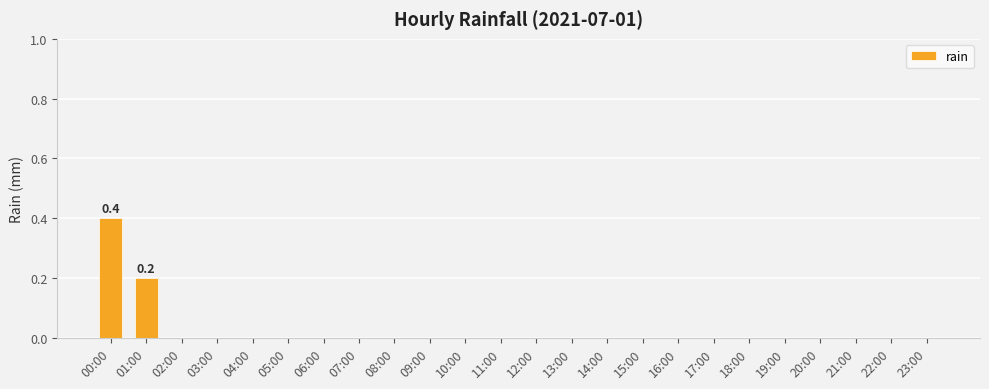

Does the chart contain stacked bars?

No